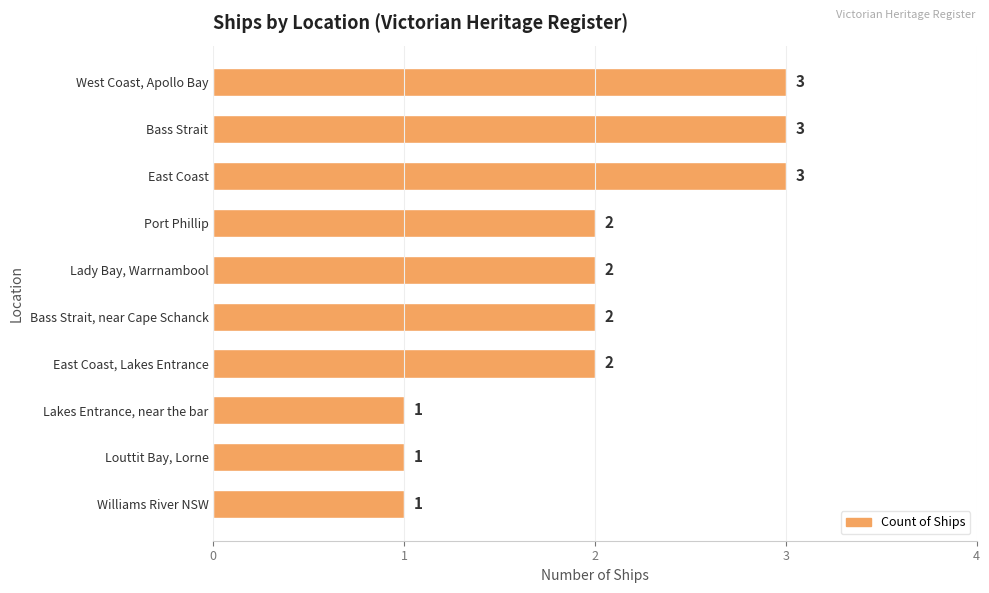

Reading top to bottom, extract all data points from this chart.

3	3	3	2	2	2	2	1	1	1